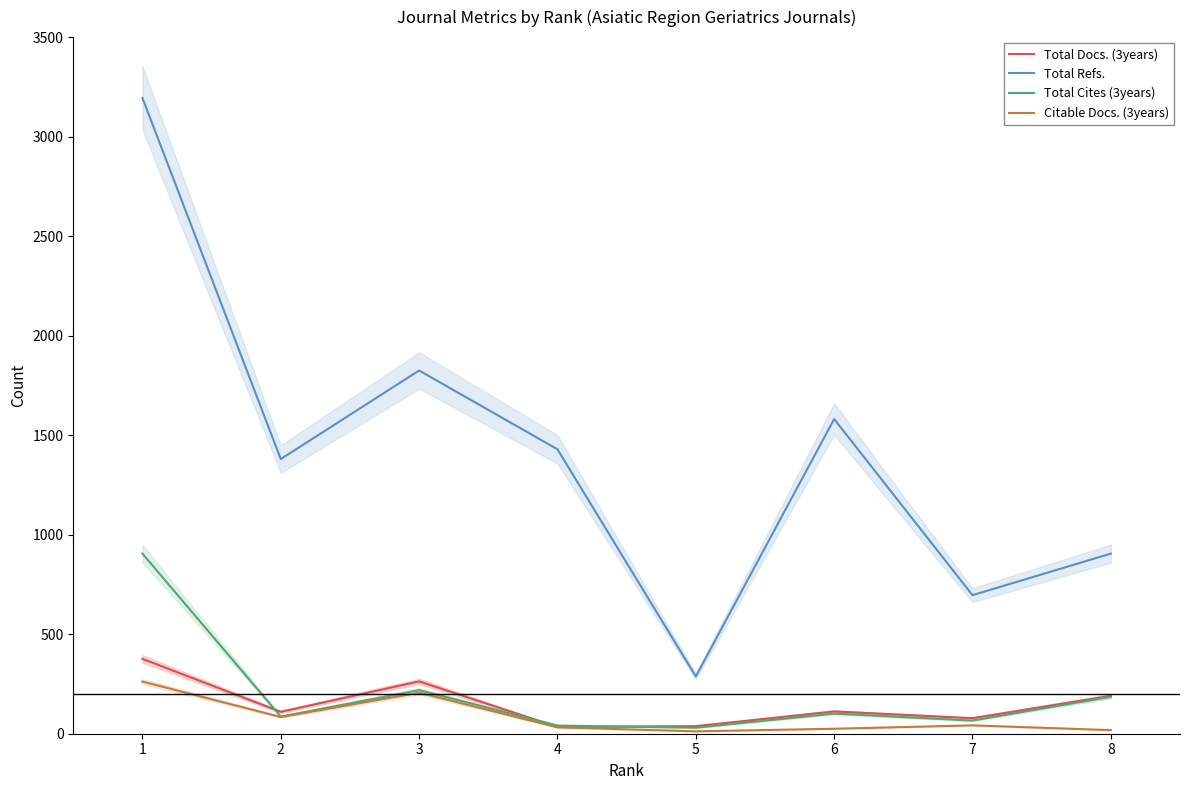

Is this an area chart (filled region under the line)?

No